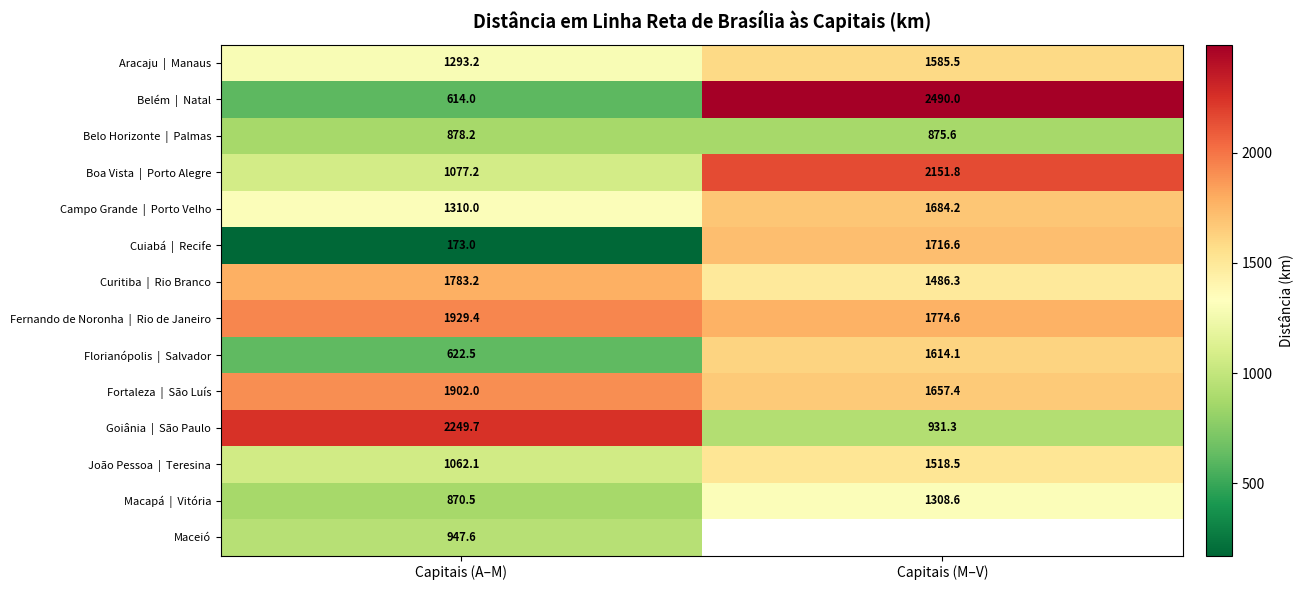

What is the spread (max minus min) of values at Capitais (A–M)?

2076.7